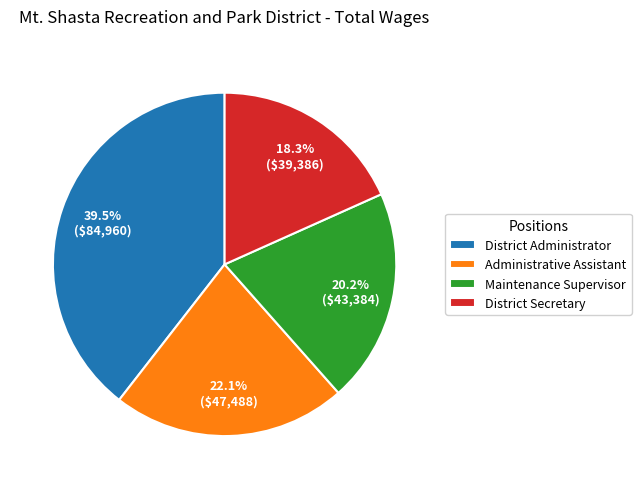

Is it true that District Administrator is 45% of the pie?

False